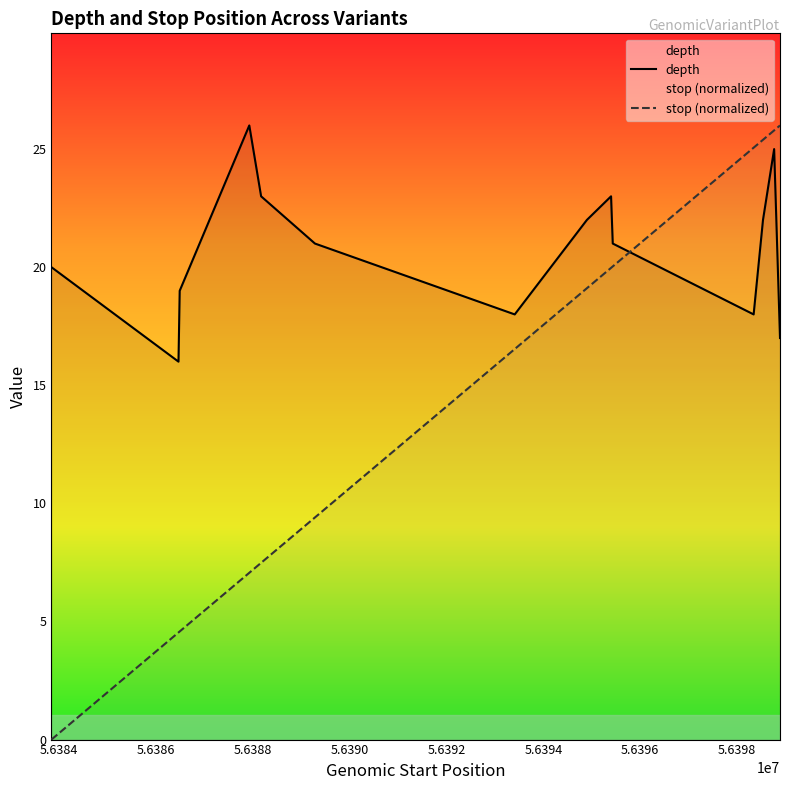

How many distinct data groups are displayed?

2